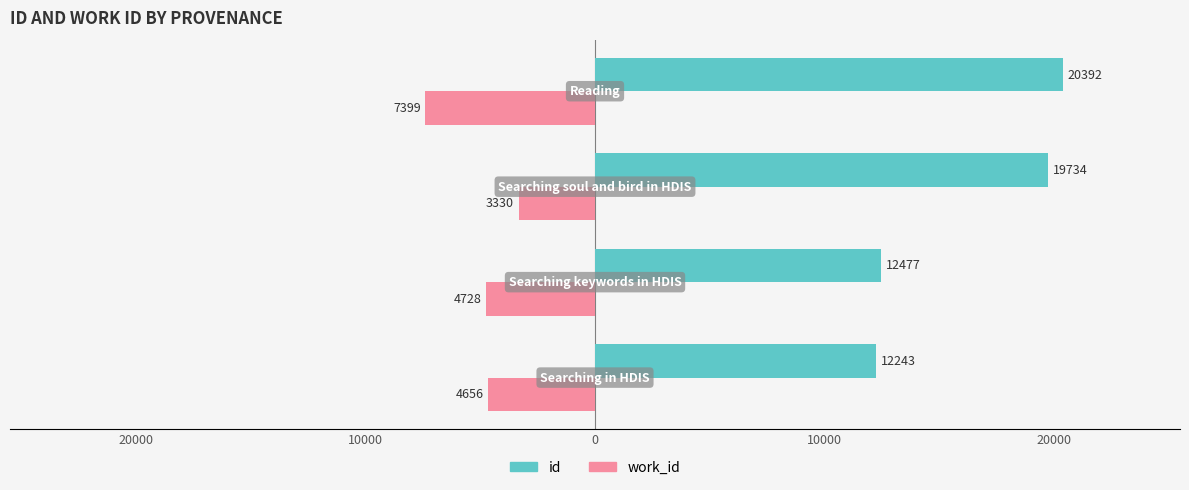

What are all the series names shown in the legend?

id, work_id